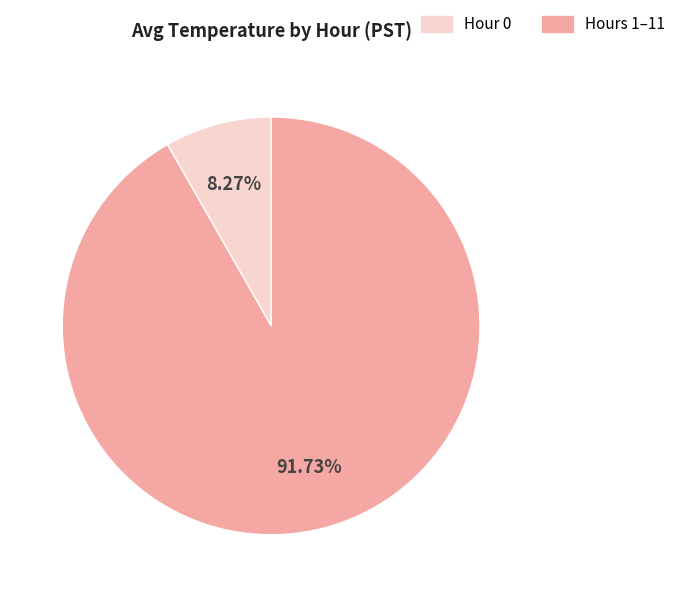

Which has a higher value, Hours 1–11 or Hour 0?

Hours 1–11